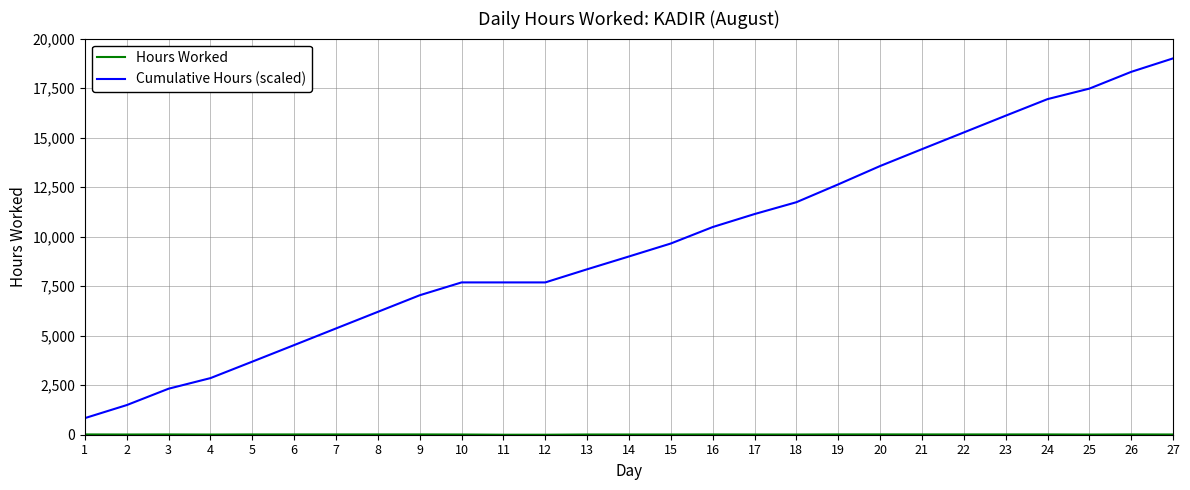

Which series has the largest total across all categories?

Cumulative Hours (scaled)